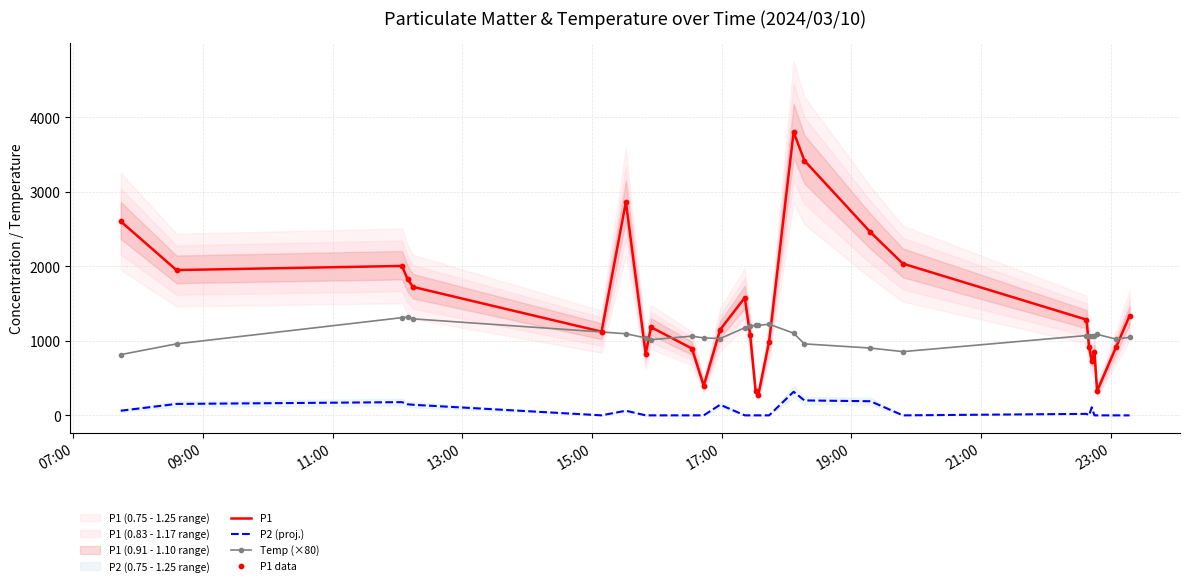

At how many categories does at least one series exceed 3172?

2